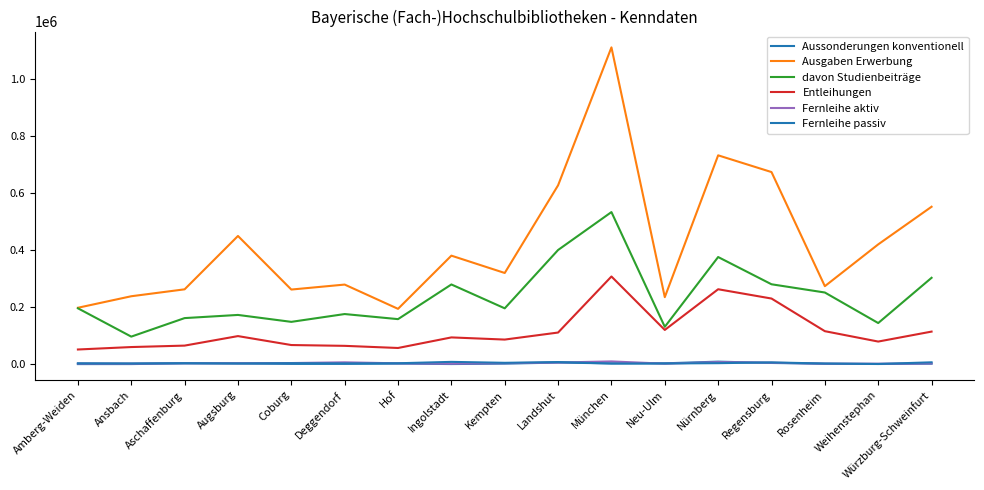

What is the difference between the highest and lowest values at Neu-Ulm?

232952